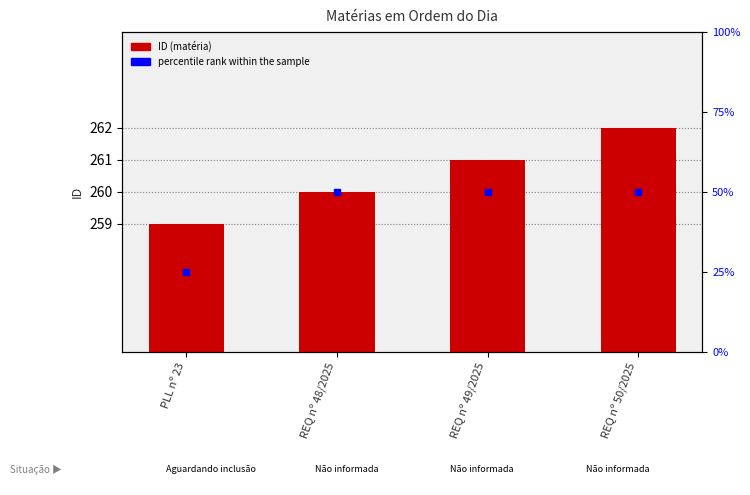

What is the total value across all series at REQ nº 50/2025?

312